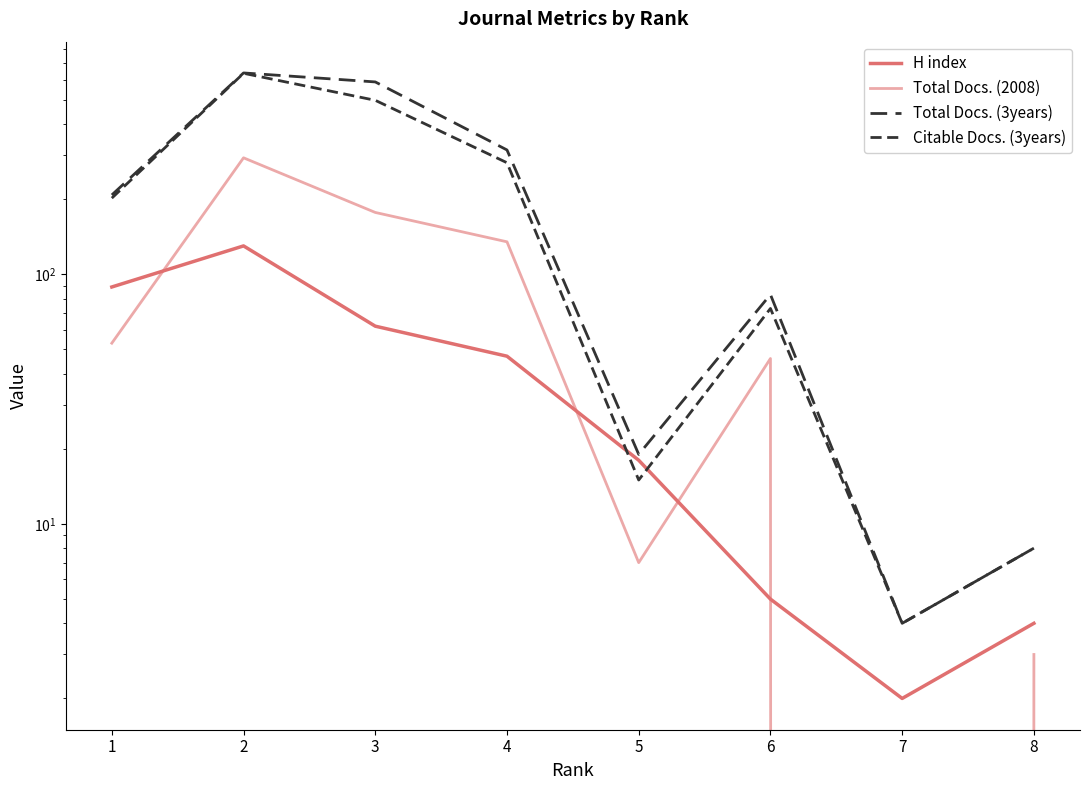

Does the chart display data point markers on the line(s)?

No